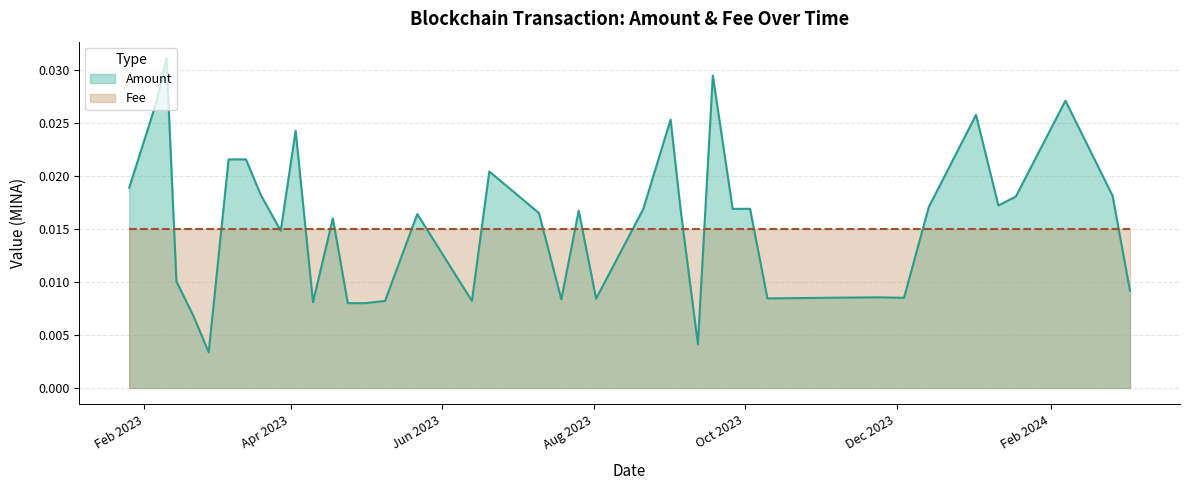

Which series changed the most between 2023-09-26 and 2023-05-01?

Amount